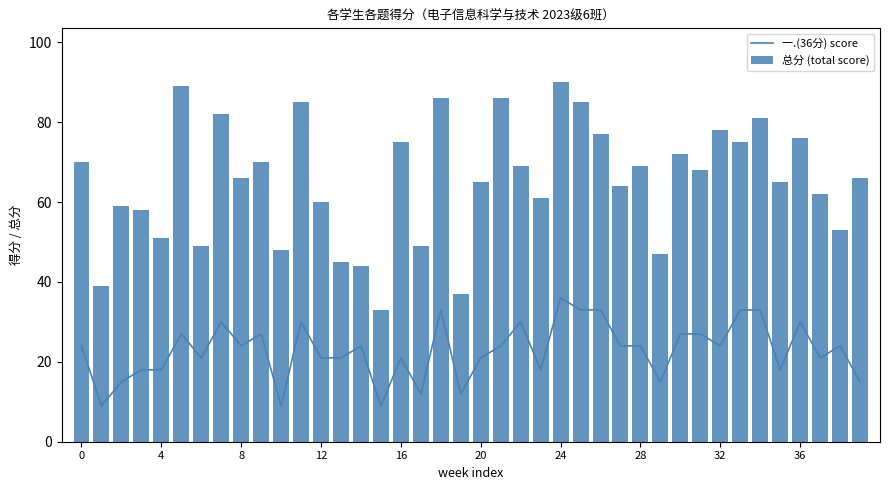

How many values in the 总分 (total score) series exceed 66?

19